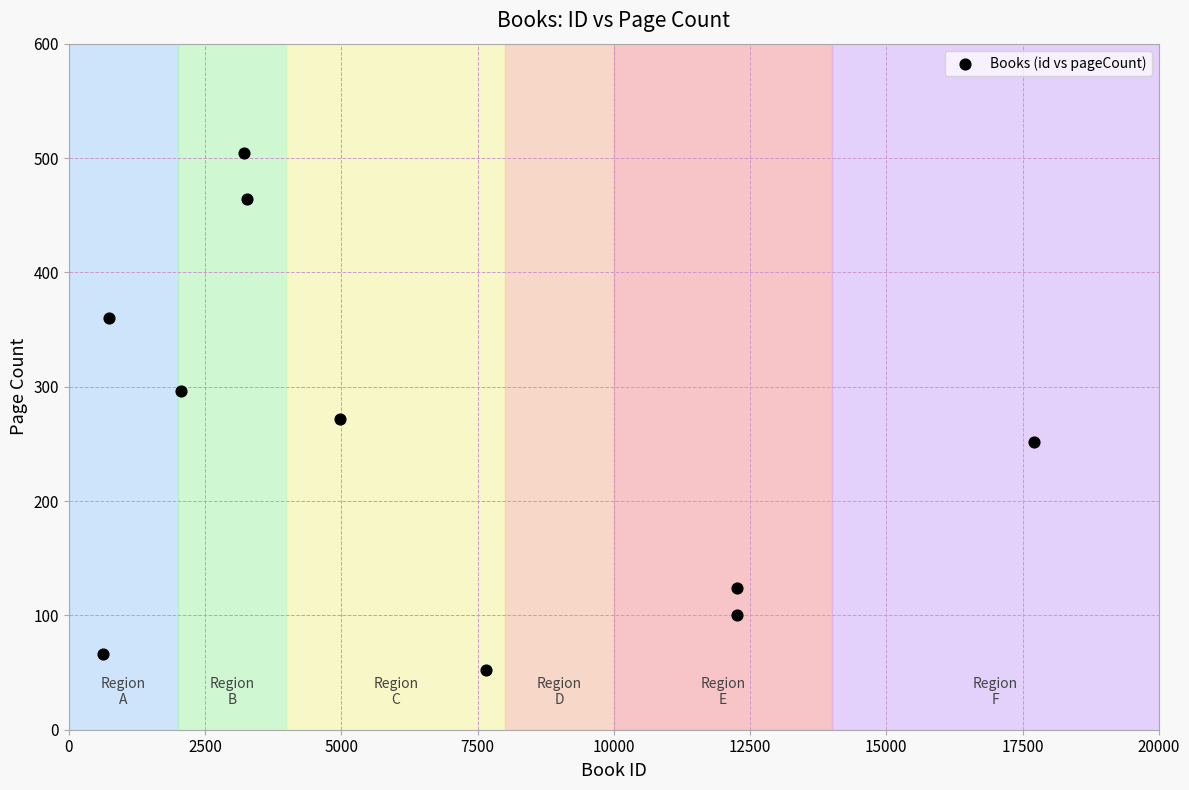

What Y value in the scatter plot is closest to 278?

272